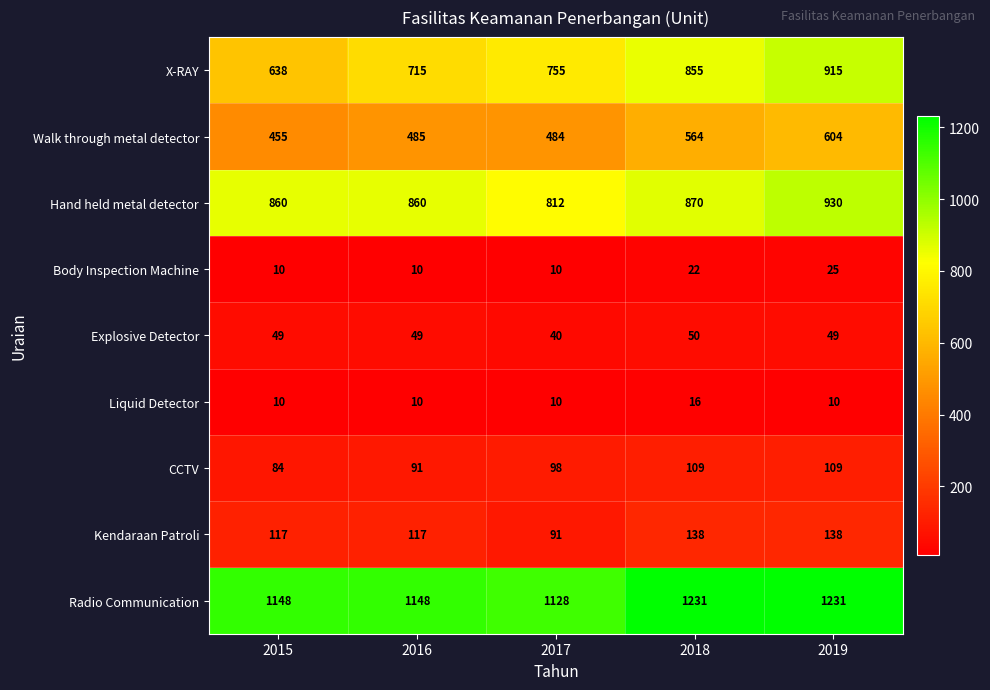

How many categories are shown in the chart?

5